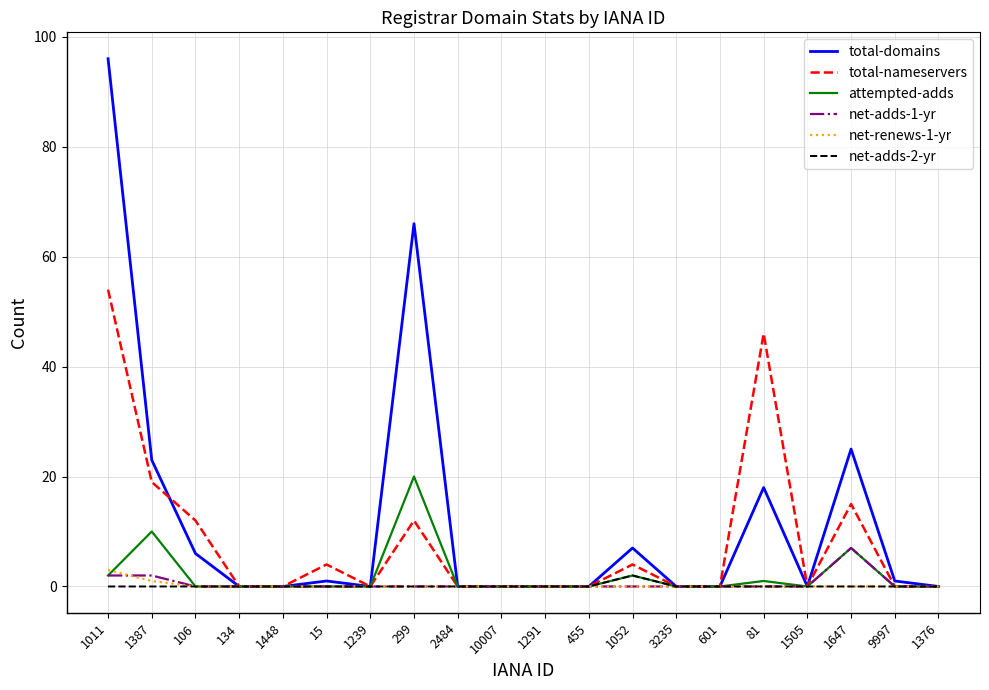

Which series changed the most between 1011 and 134?

total-domains